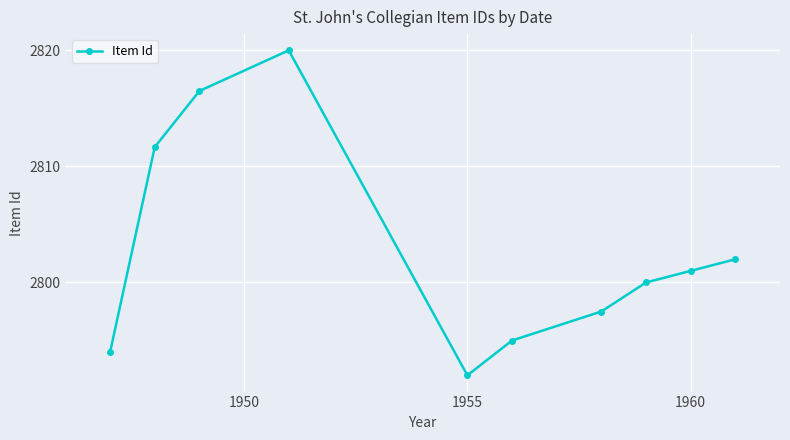

How many lines are shown in the chart?

1